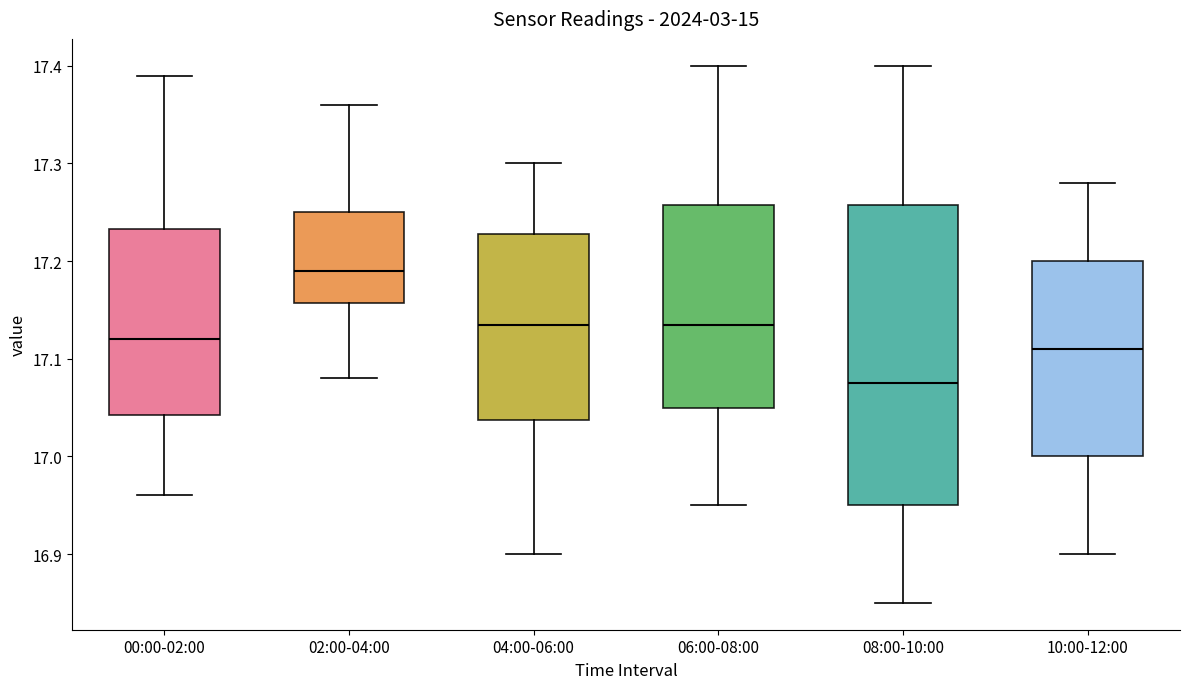

Reading left to right, transcribe this box plot: for each box, give where its median line is, the range the box spans, and where its two whiskers end, as read against the y-axis. The values are not printed on the chart, so give them approximately, as read against the axis.

00:00-02:00: median 17.12, box 17.04 to 17.23, whiskers 16.96 to 17.39
02:00-04:00: median 17.19, box 17.16 to 17.25, whiskers 17.08 to 17.36
04:00-06:00: median 17.14, box 17.04 to 17.23, whiskers 16.90 to 17.30
06:00-08:00: median 17.14, box 17.05 to 17.26, whiskers 16.95 to 17.40
08:00-10:00: median 17.08, box 16.95 to 17.26, whiskers 16.85 to 17.40
10:00-12:00: median 17.11, box 17.00 to 17.20, whiskers 16.90 to 17.28